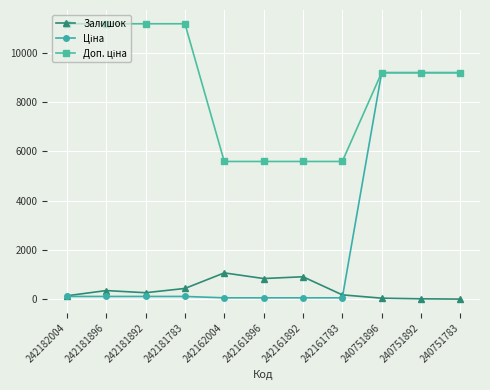

What is the highest value of the Залишок series?

1067.0